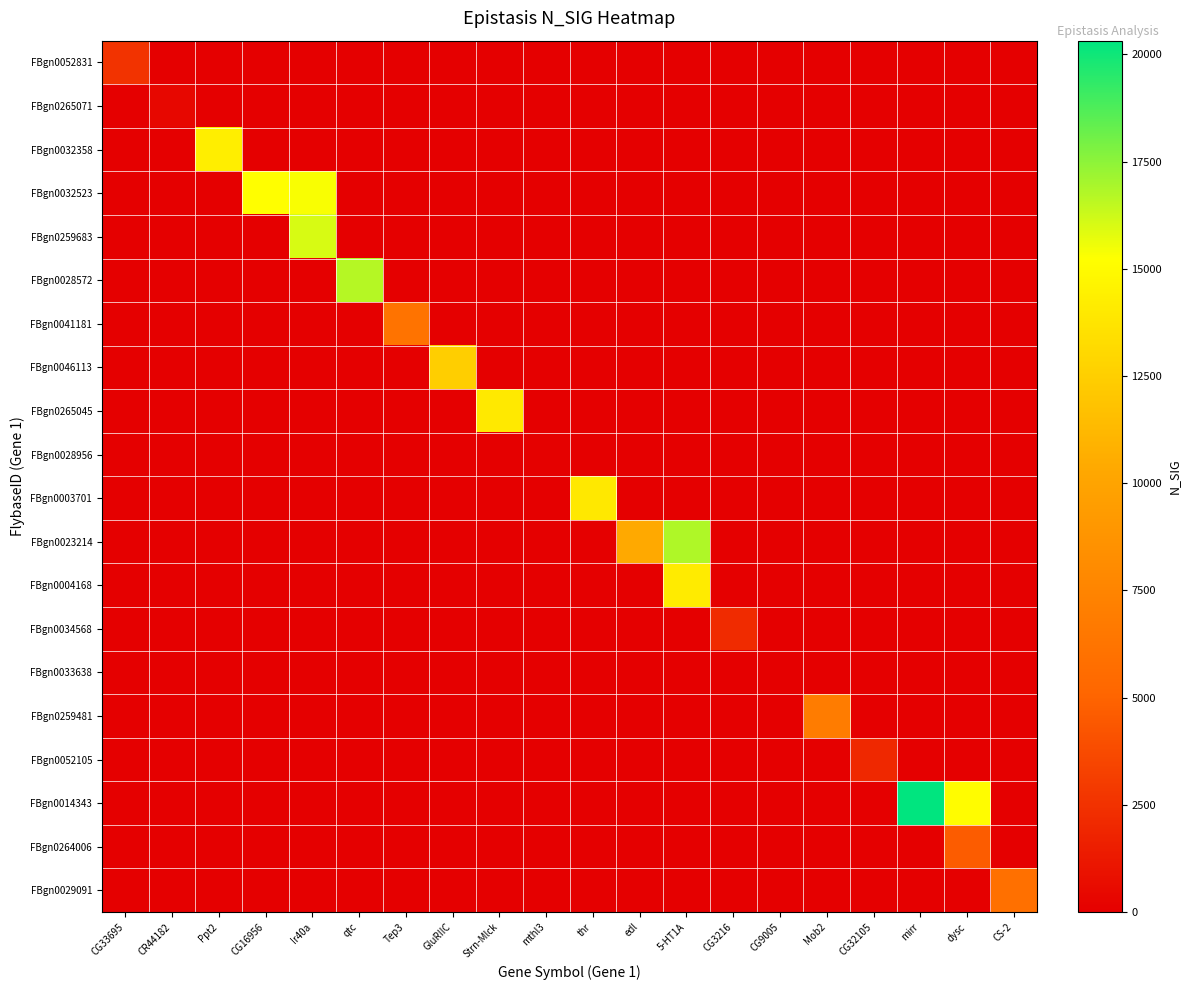

Which has a higher value, mthl3 or CG16956?

mthl3